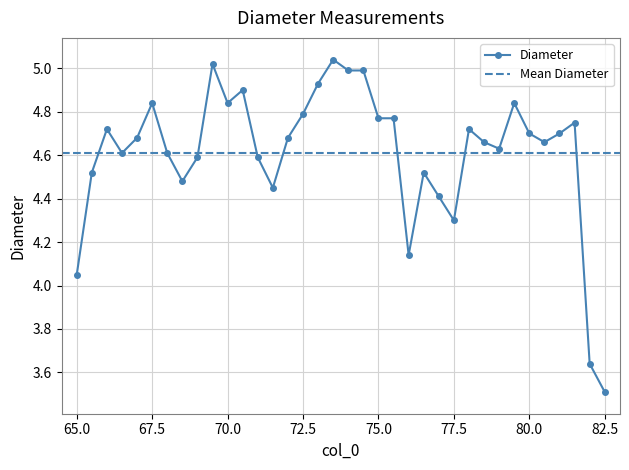

How many lines are shown in the chart?

1